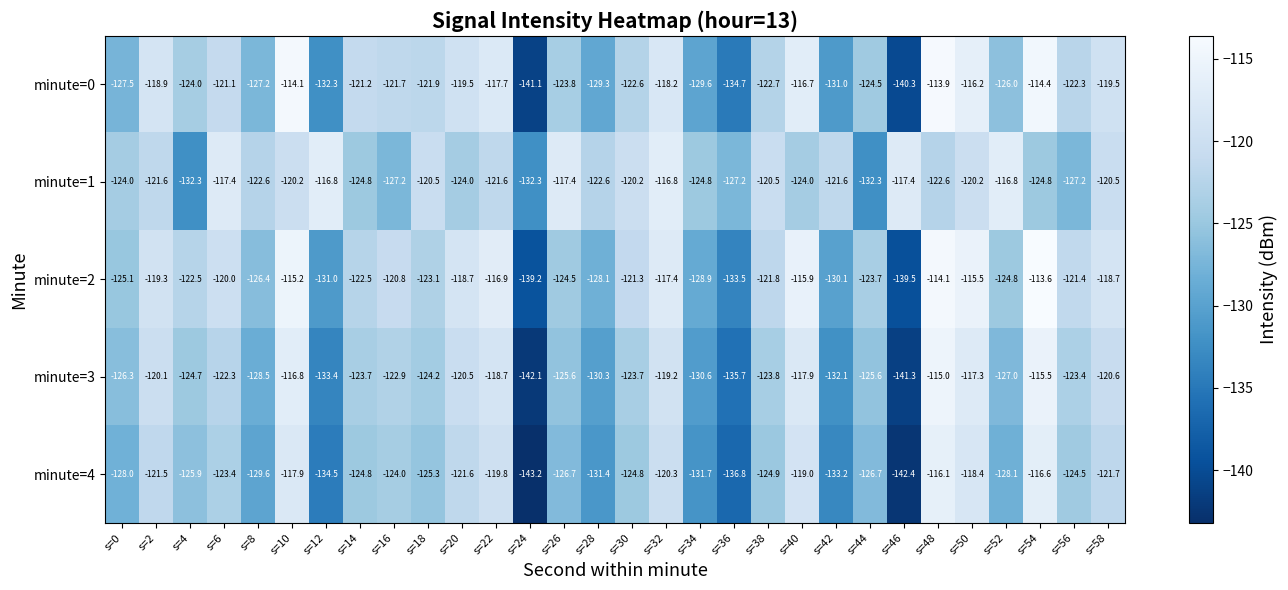

Which series has the largest total across all categories?

minute=1